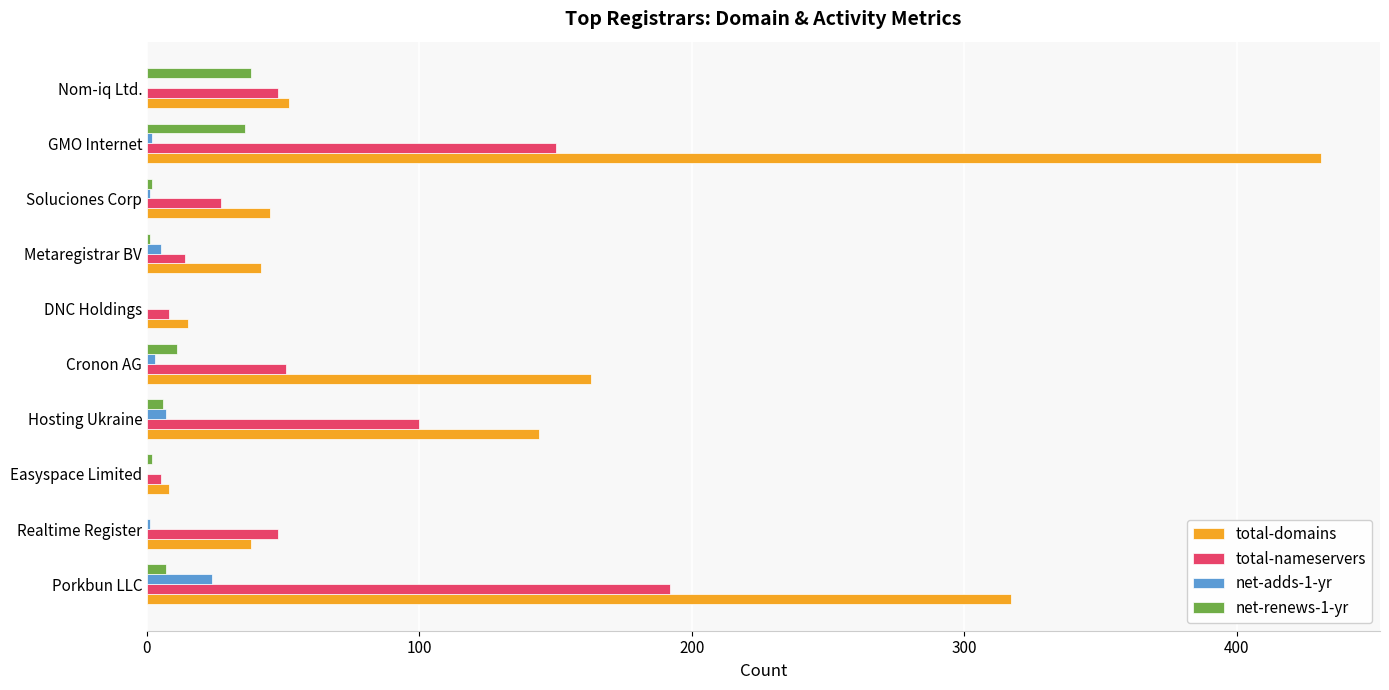

The value of net-renews-1-yr at Realtime Register is 0. True or false?

True